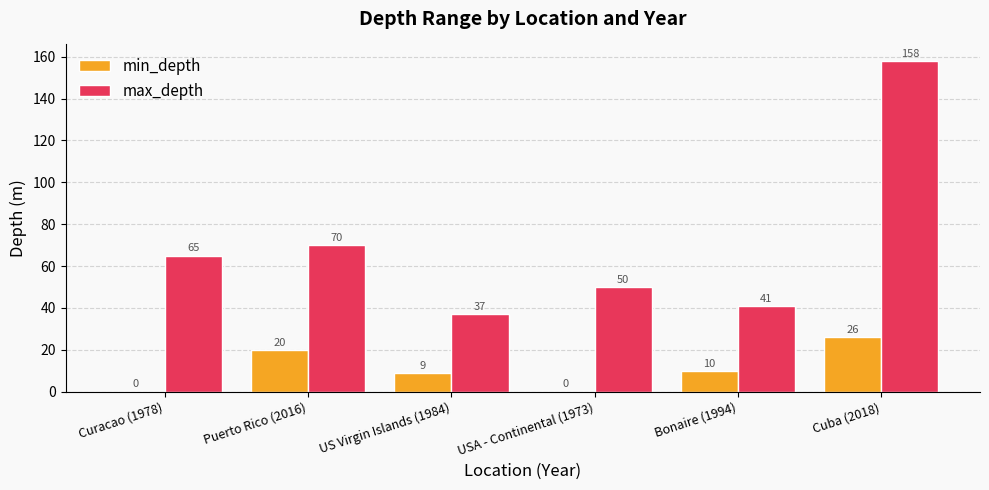

Is it true that min_depth equals 9 at USA - Continental (1973)?

False